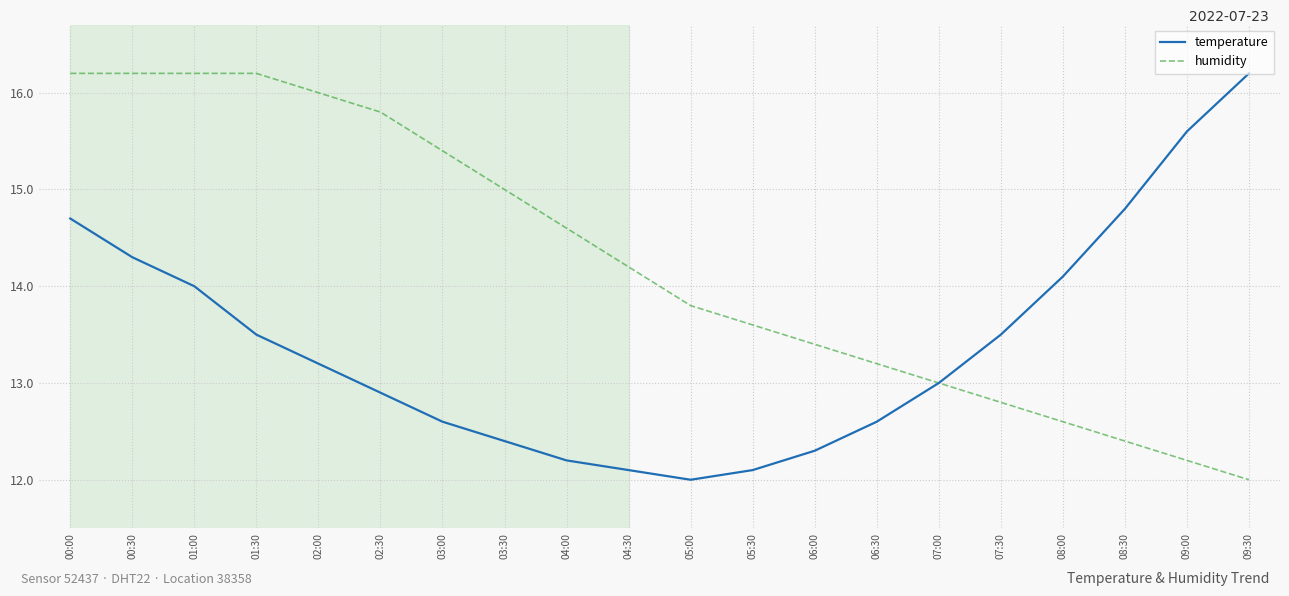

How many lines are shown in the chart?

2